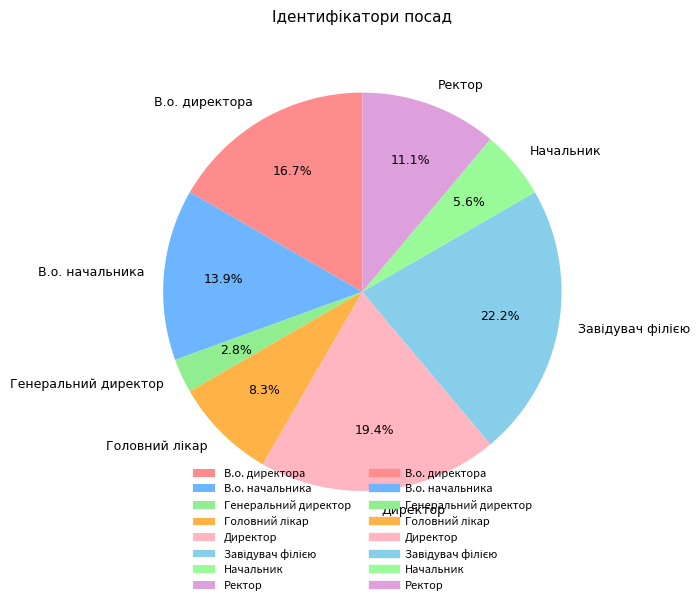

What is the ratio of the value at Начальник to the value at В.о. начальника?

0.4